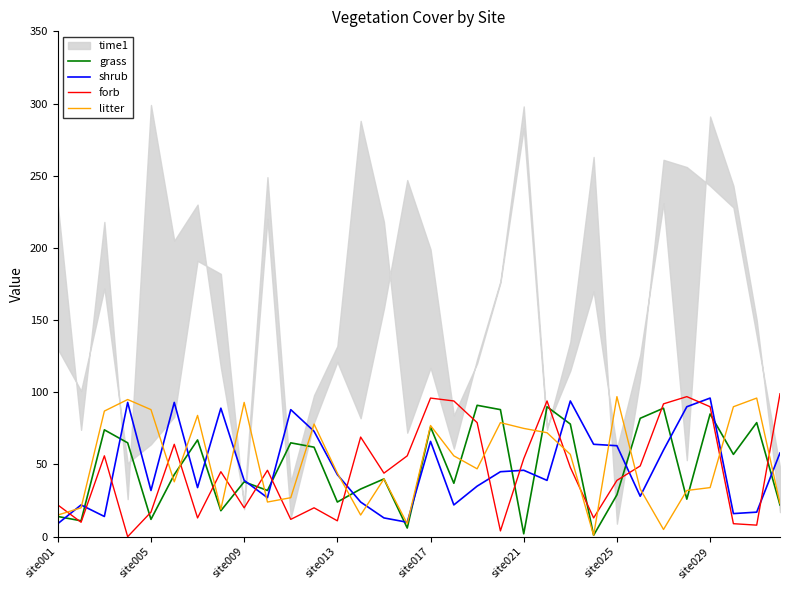

After their last crossing, which series has the higher values: grass or litter?

litter